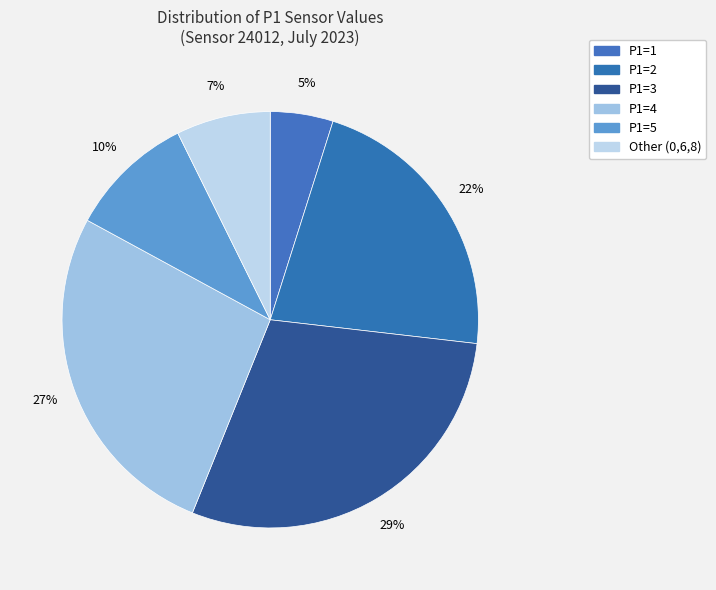

Count the number of slices in the pie.

6